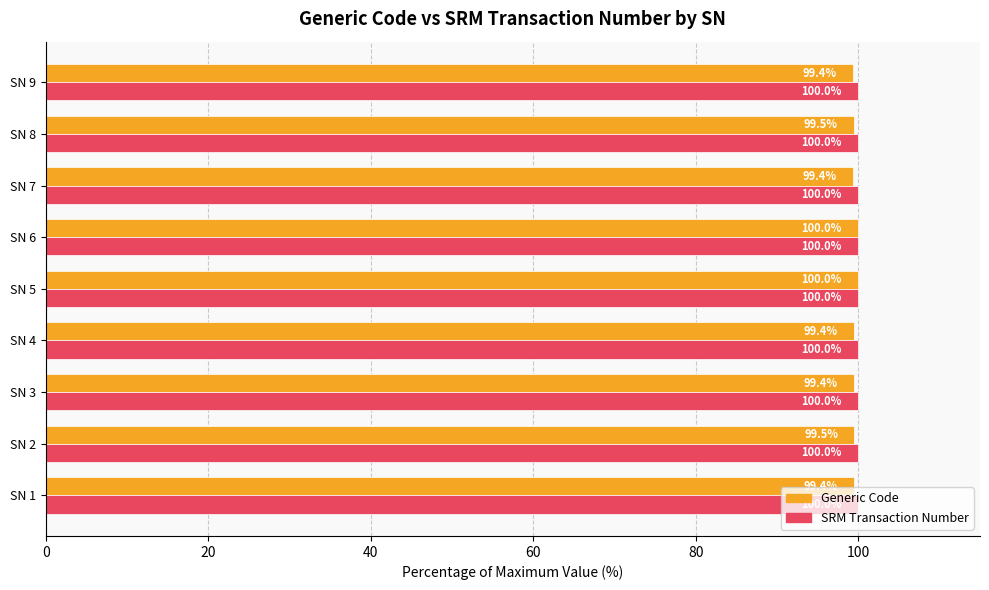

Is the value of SRM Transaction Number at SN 5 greater than the value of Generic Code at SN 3?

Yes